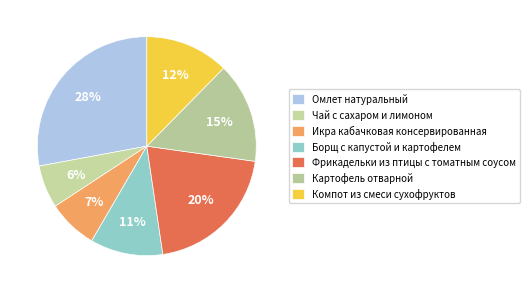

To the nearest percent, what is the combined percentage of Компот из смеси сухофруктов and Омлет натуральный?

40%